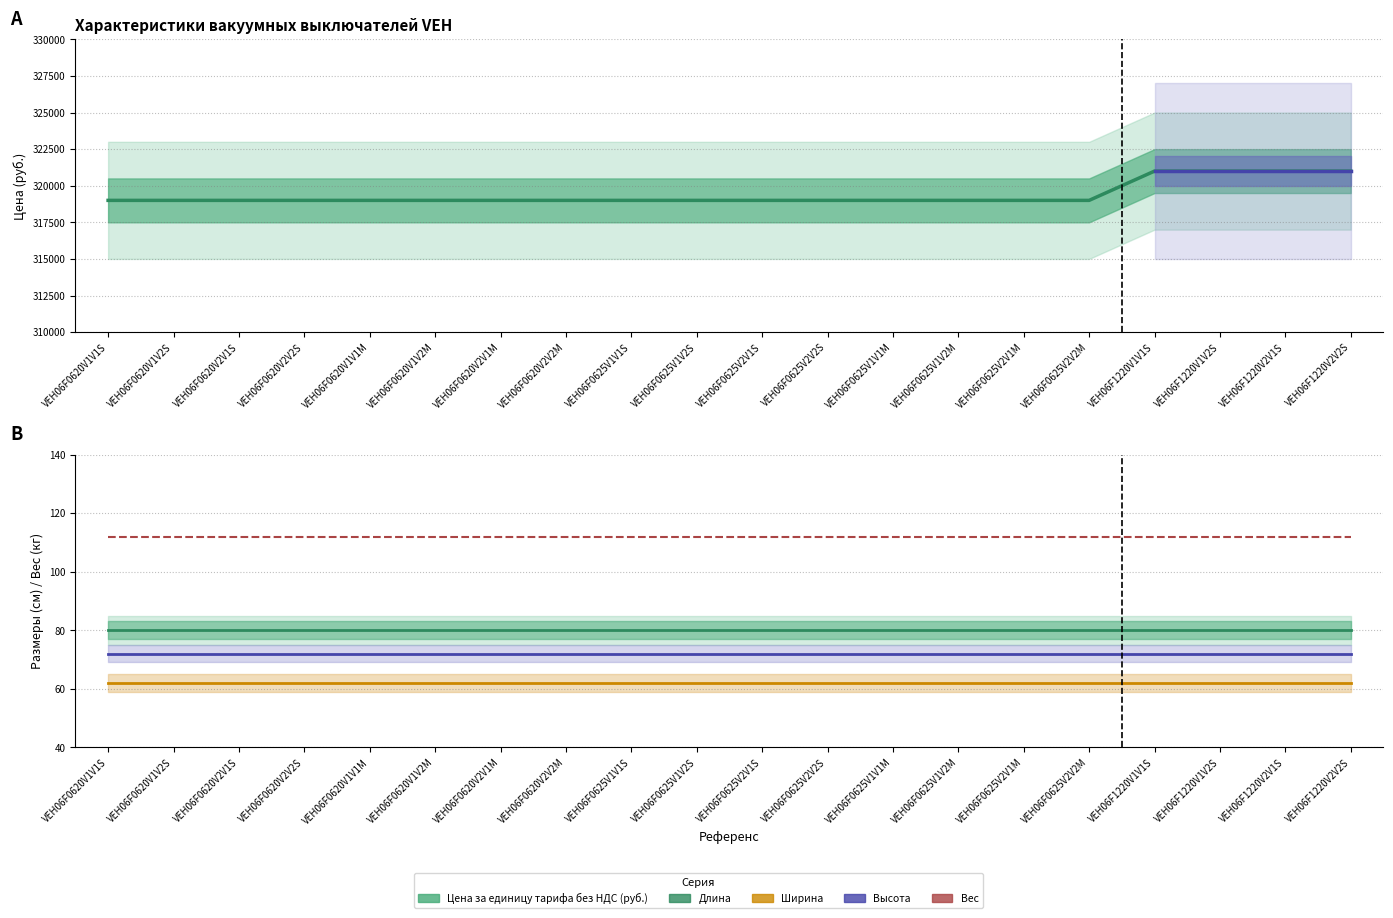

At which category is the sum across all series the highest?

VEH06F1220V1V1S